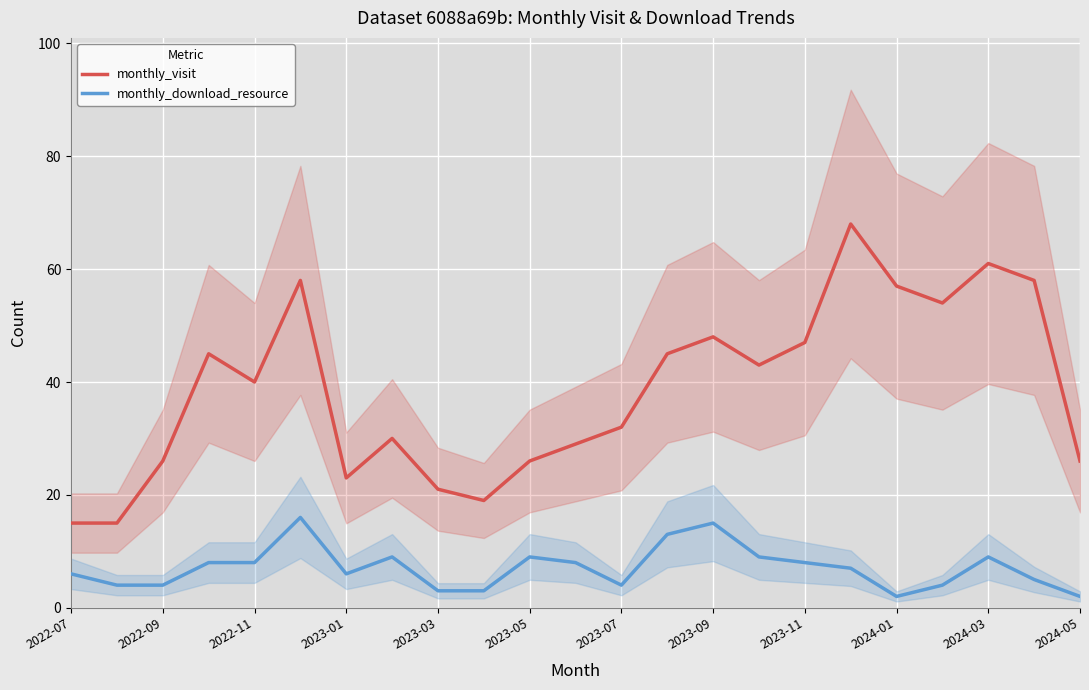

True or false: monthly_download_resource and monthly_visit cross at least once.

False